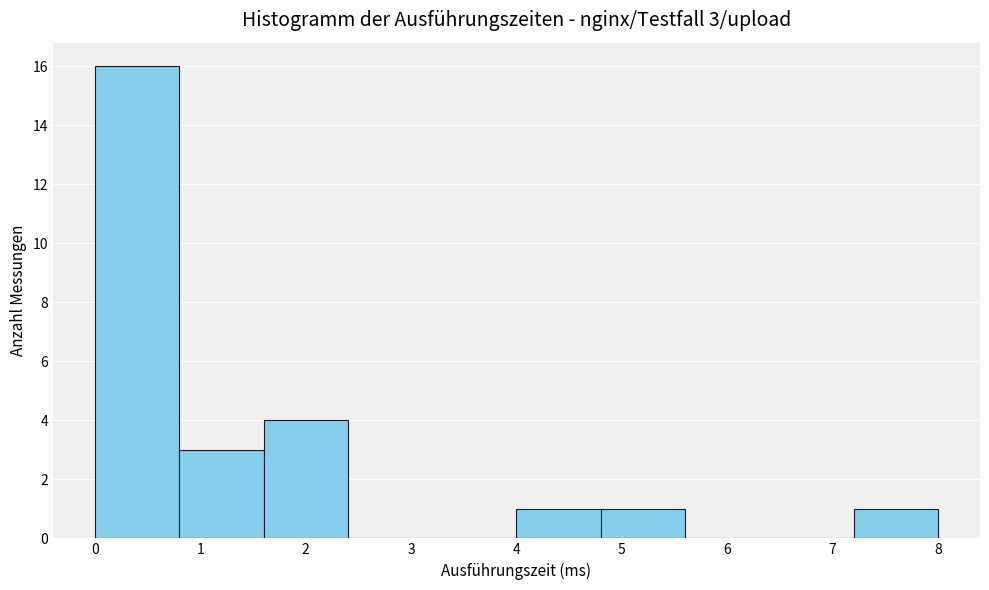

Over which range of the x-axis is the bar tallest?

0.0 to 0.8